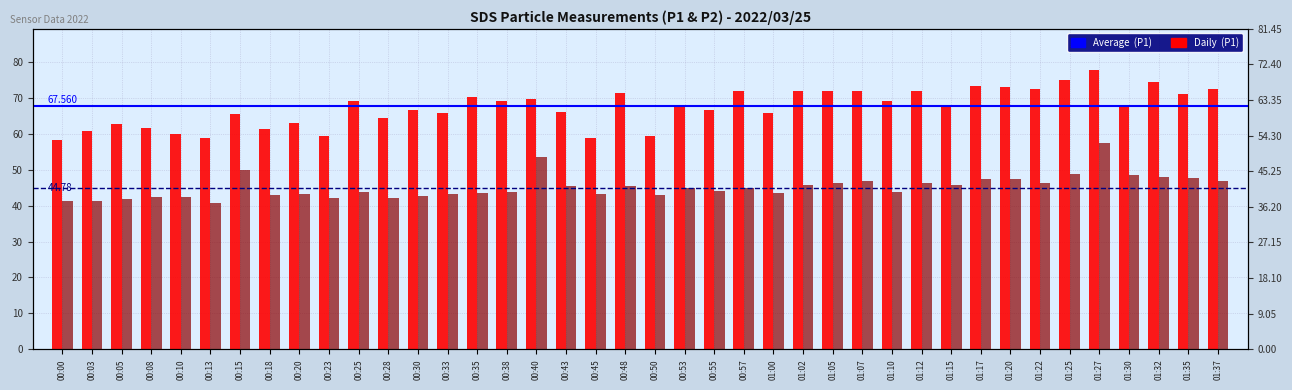

Reading left to right, transcribe all the data shown in this chart.

SDS_P1: 00:00=58.2	00:03=60.7	00:05=62.8	00:08=61.7	00:10=59.9	00:13=58.7	00:15=65.4	00:18=61.2	00:20=63.0	00:23=59.3	00:25=69.1	00:28=64.4	00:30=66.6	00:33=65.6	00:35=70.2	00:38=69.0	00:40=69.7	00:43=66.0	00:45=58.7	00:48=71.3	00:50=59.4	00:53=68.1	00:55=66.5	00:57=71.8	01:00=65.6	01:02=71.8	01:05=71.9	01:07=71.9	01:10=69.1	01:12=71.8	01:15=67.3	01:17=73.2	01:20=73.0	01:22=72.3	01:25=75.0	01:27=77.6	01:30=67.9	01:32=74.3	01:35=70.9	01:37=72.3
SDS_P2: 00:00=41.3	00:03=41.2	00:05=41.8	00:08=42.4	00:10=42.3	00:13=40.8	00:15=49.9	00:18=42.8	00:20=43.1	00:23=42.0	00:25=43.8	00:28=42.2	00:30=42.6	00:33=43.2	00:35=43.4	00:38=43.7	00:40=53.6	00:43=45.4	00:45=43.1	00:48=45.4	00:50=42.8	00:53=44.8	00:55=44.0	00:57=44.8	01:00=43.6	01:02=45.6	01:05=46.3	01:07=46.8	01:10=43.7	01:12=46.2	01:15=45.8	01:17=47.5	01:20=47.5	01:22=46.1	01:25=48.7	01:27=57.5	01:30=48.4	01:32=48.0	01:35=47.7	01:37=46.8